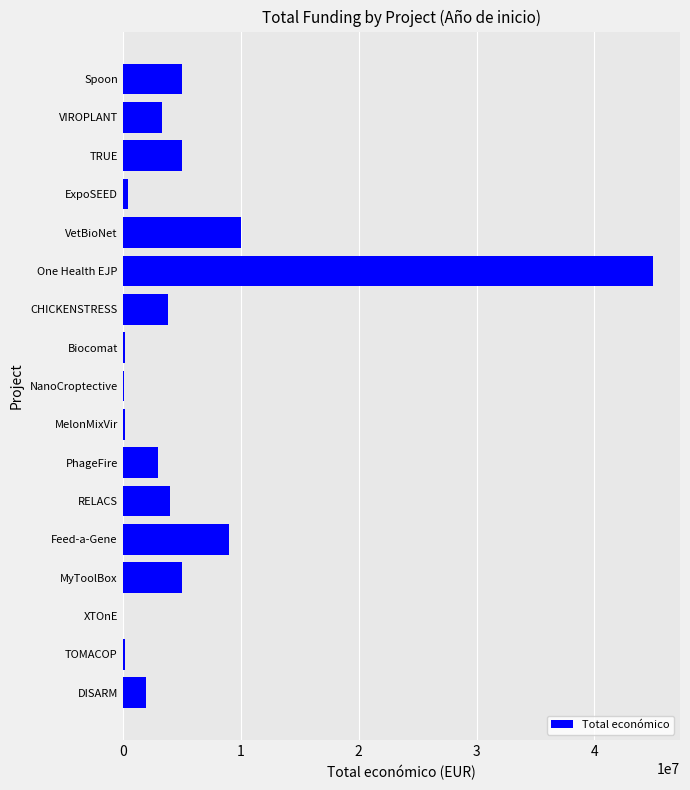

The chart shows a value of 8999544 at Feed-a-Gene. True or false?

True